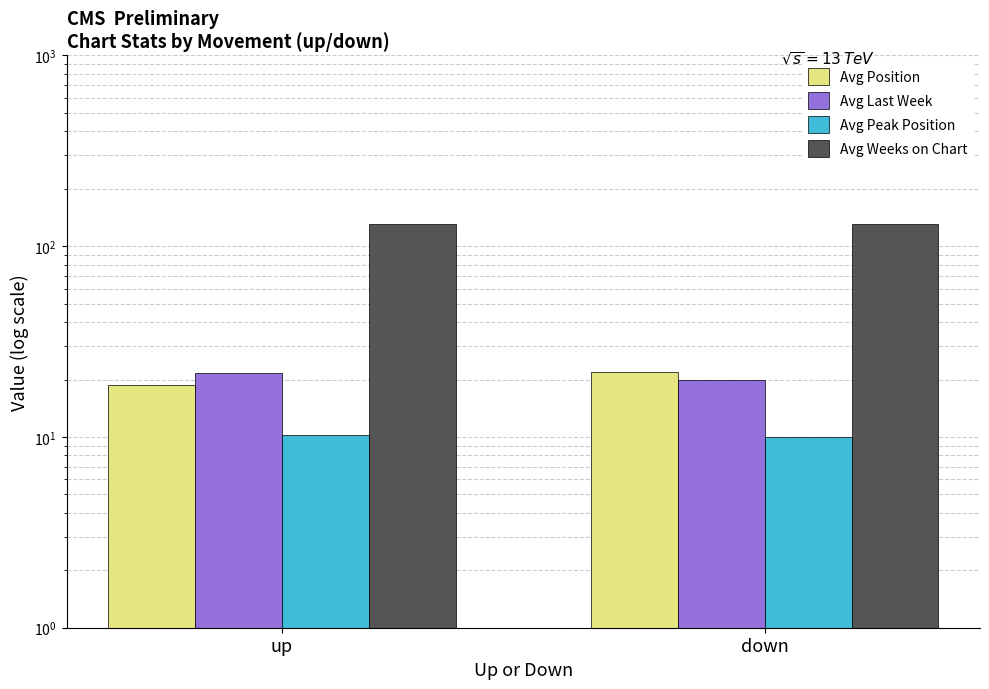

True or false: Avg Peak Position has a value of 10.3 at up.

True